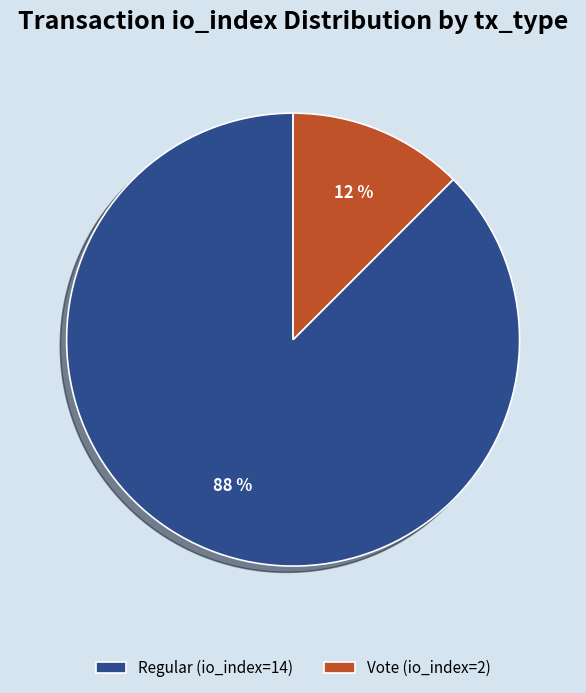

Which category has the biggest portion of the pie?

Regular (io_index=14)